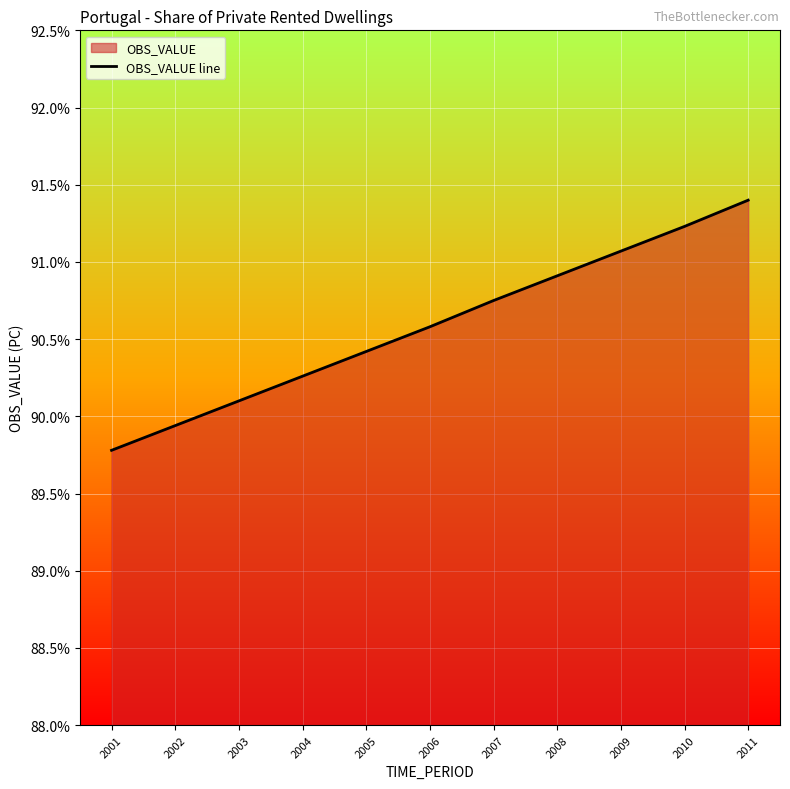

List the labels in order of value, smallest first.

2001, 2002, 2003, 2004, 2005, 2006, 2007, 2008, 2009, 2010, 2011